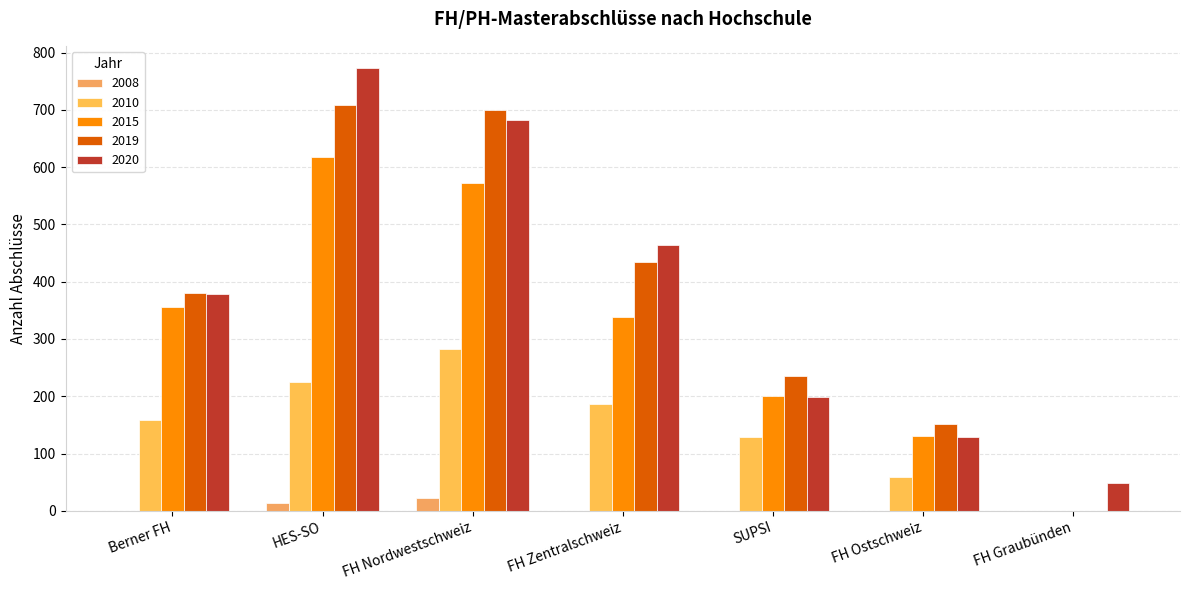

At which category is the sum across all series the highest?

HES-SO